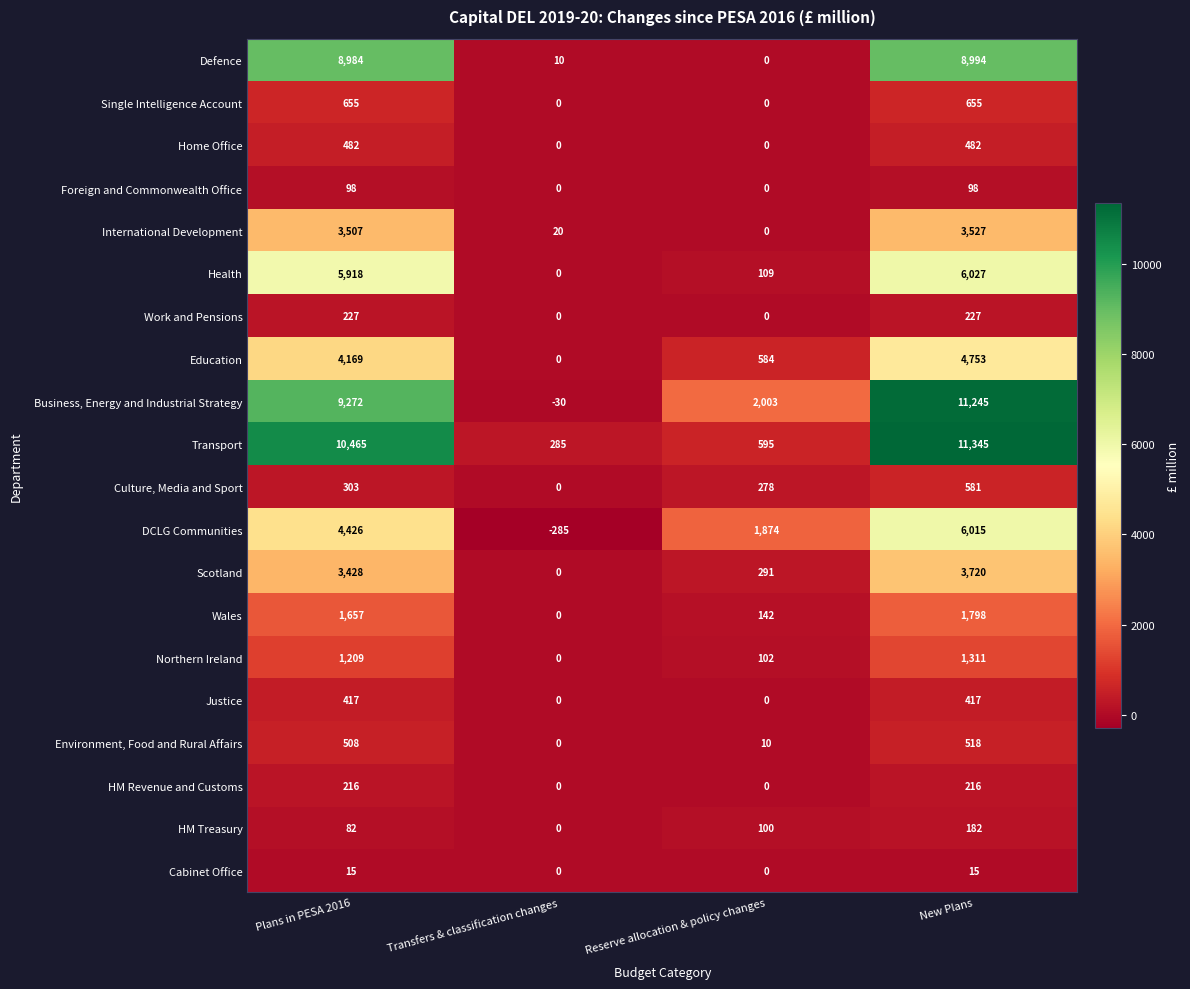

List the series in order of their peak value, highest first.

Transport, Business, Energy and Industrial Strategy, Defence, Health, DCLG Communities, Education, Scotland, International Development, Wales, Northern Ireland, Single Intelligence Account, Culture, Media and Sport, Environment, Food and Rural Affairs, Home Office, Justice, Work and Pensions, HM Revenue and Customs, HM Treasury, Foreign and Commonwealth Office, Cabinet Office